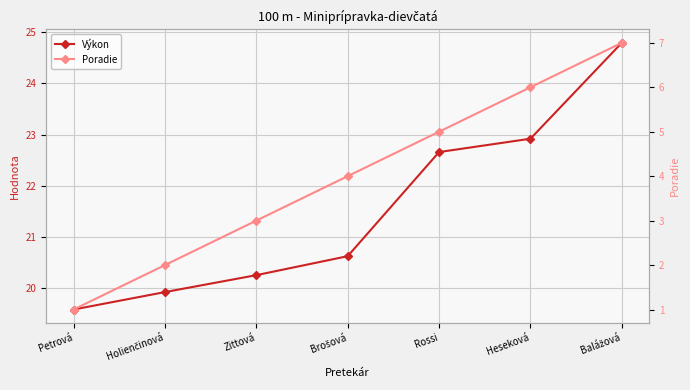

What is the maximum value shown in the chart?

24.8